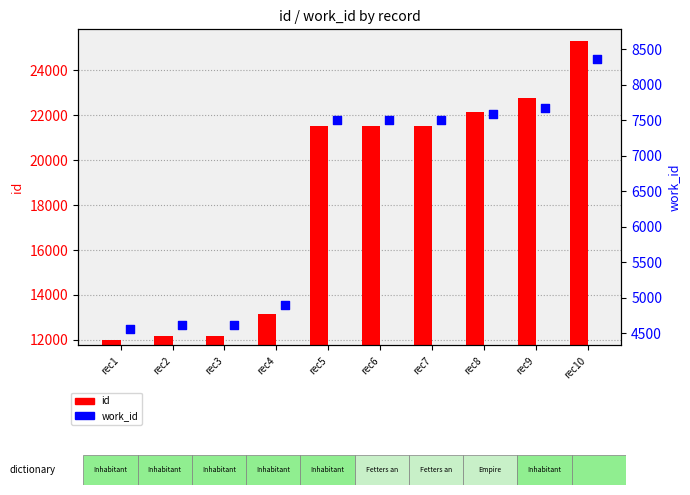

At which category is the sum across all series the highest?

rec10